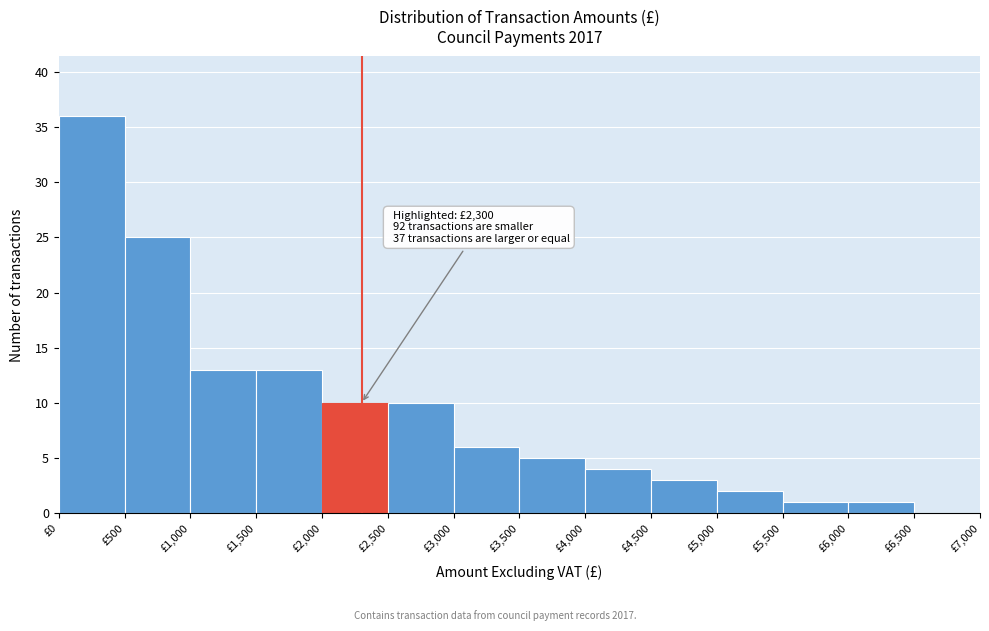

Which range on the x-axis has the tallest bar?

0 to 500